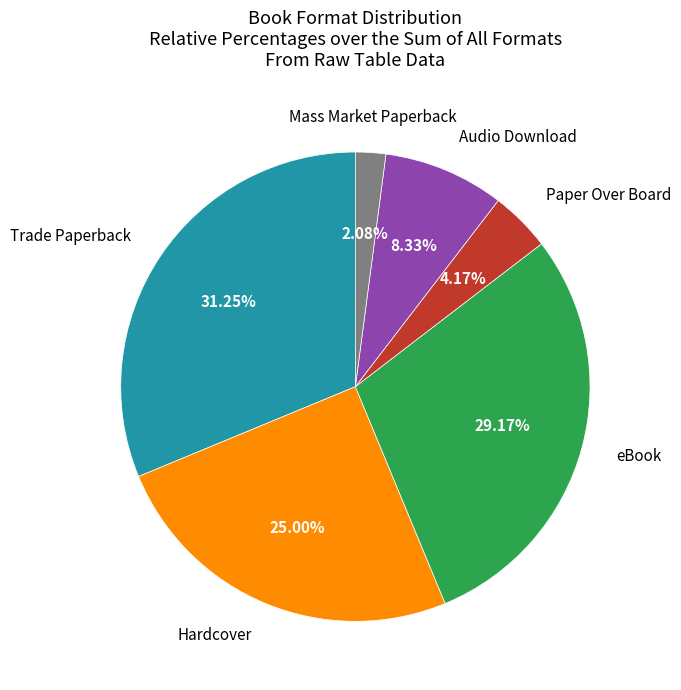

Is there a majority slice in this chart?

No